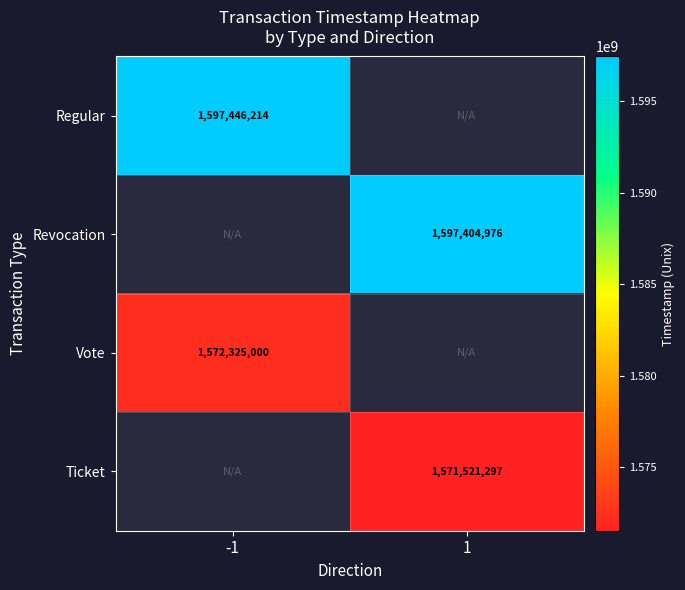

Which label corresponds to the smallest value in the chart?

1